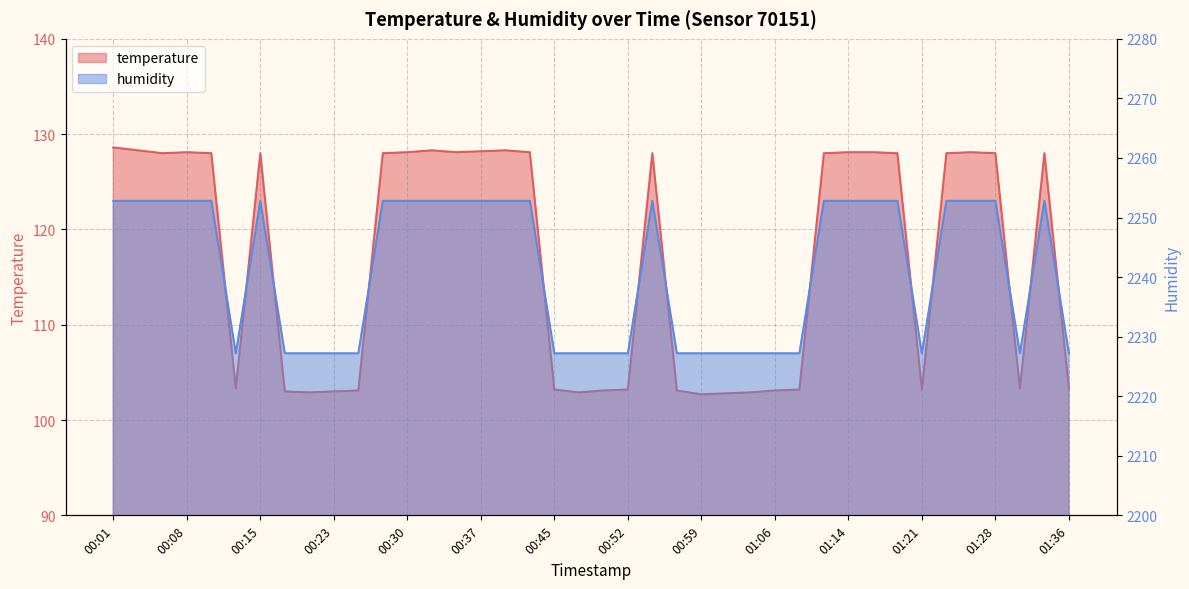

How many interior local valleys does the humidity series have?

3